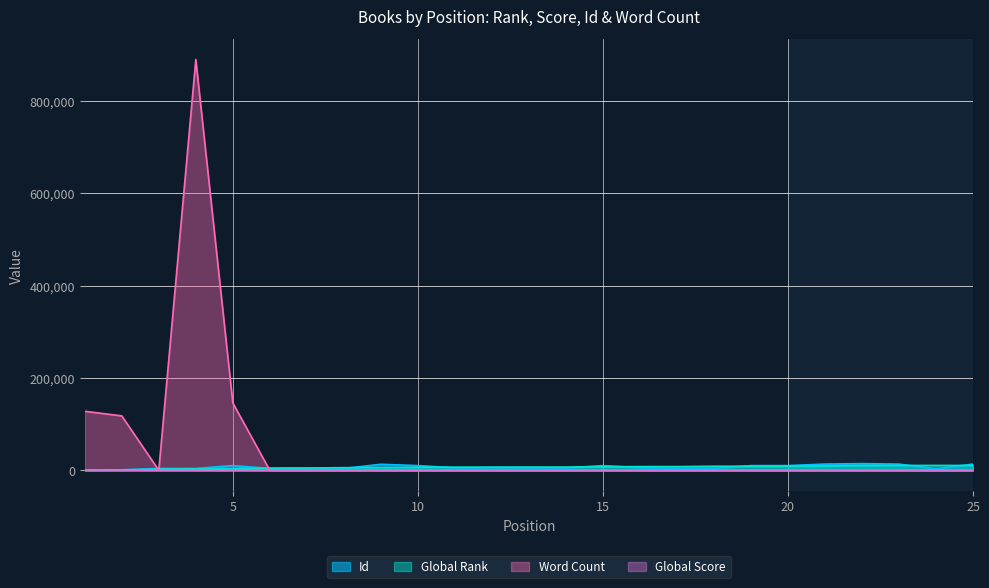

Between which two adjacent categories do Global Rank and Id first intersect?

1 and 2